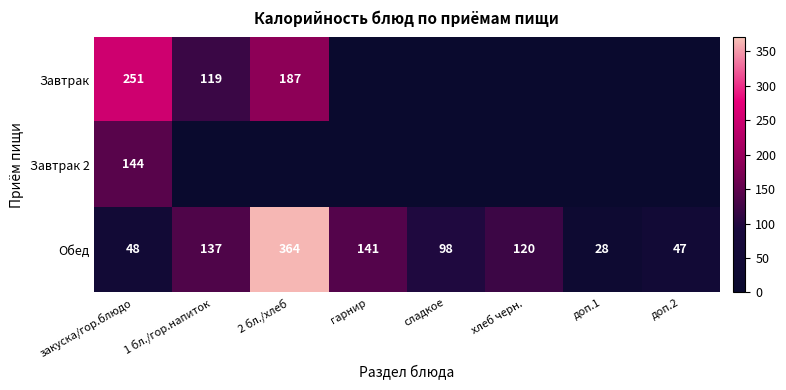

What is the average value of the Обед series?

123